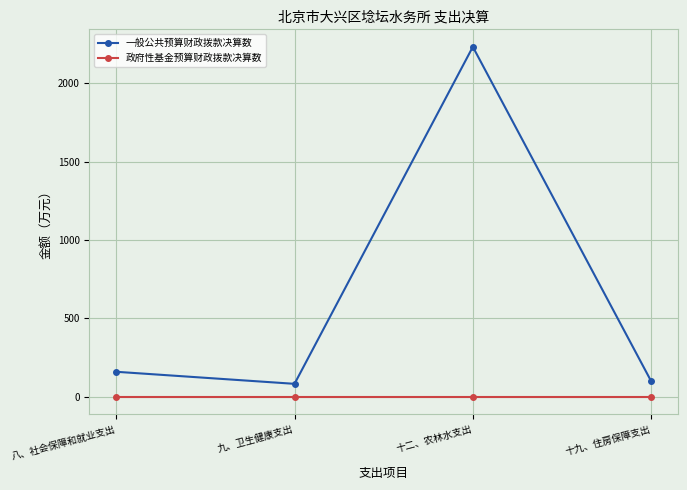

What is the value of the 一般公共预算财政拨款决算数 point at the 4th from the left?

99.5